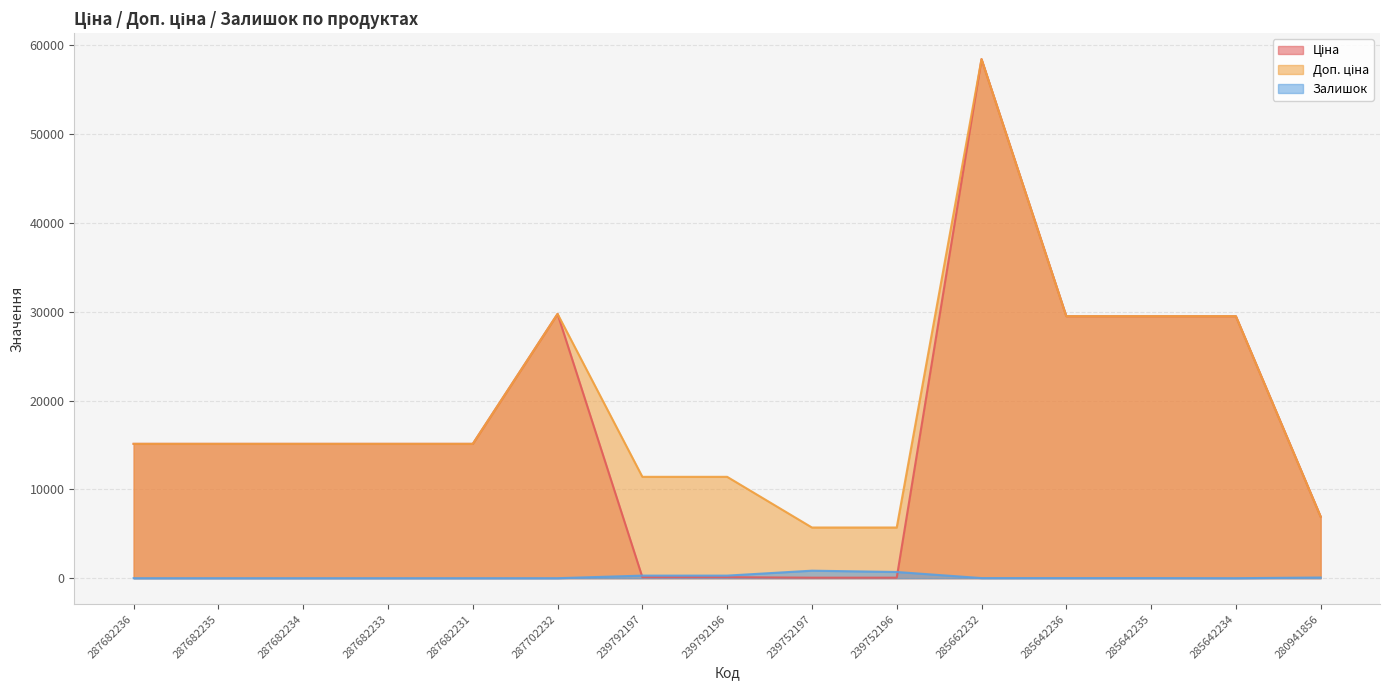

What is the label of the 13th point from the left?

285642235